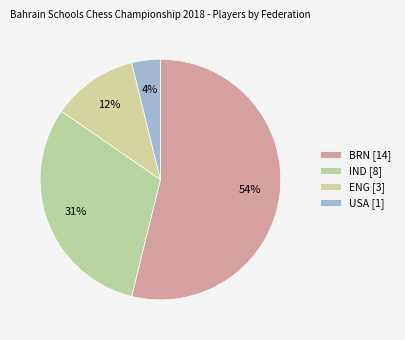

Rank the categories by value from highest to lowest.

BRN, IND, ENG, USA